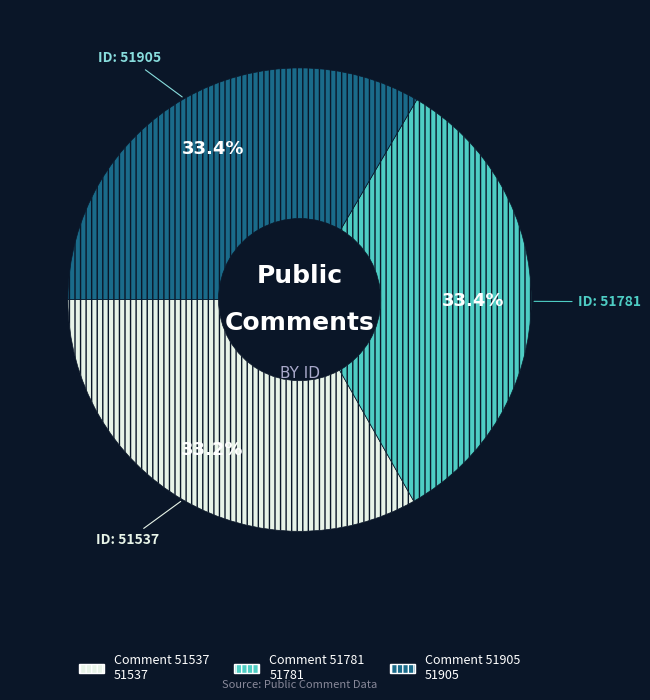

Is there any slice that represents more than half of the pie?

No